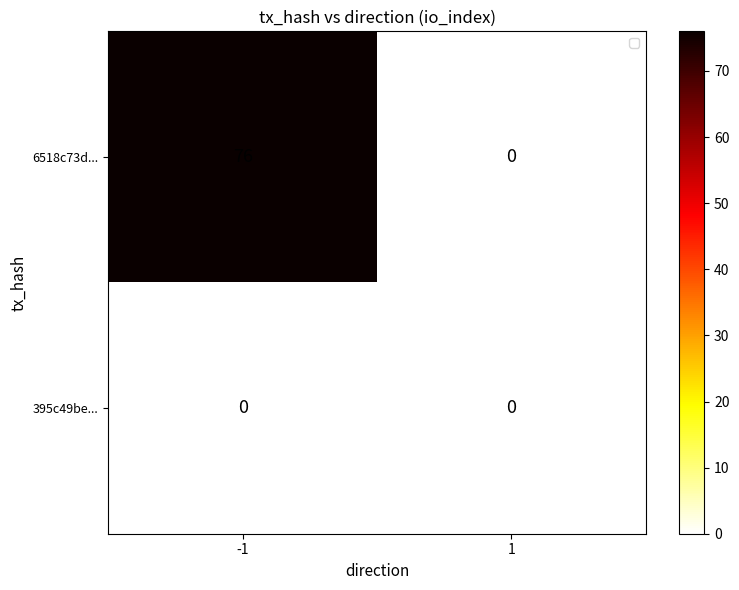

What is the average value of the 6518c73d... series?

38